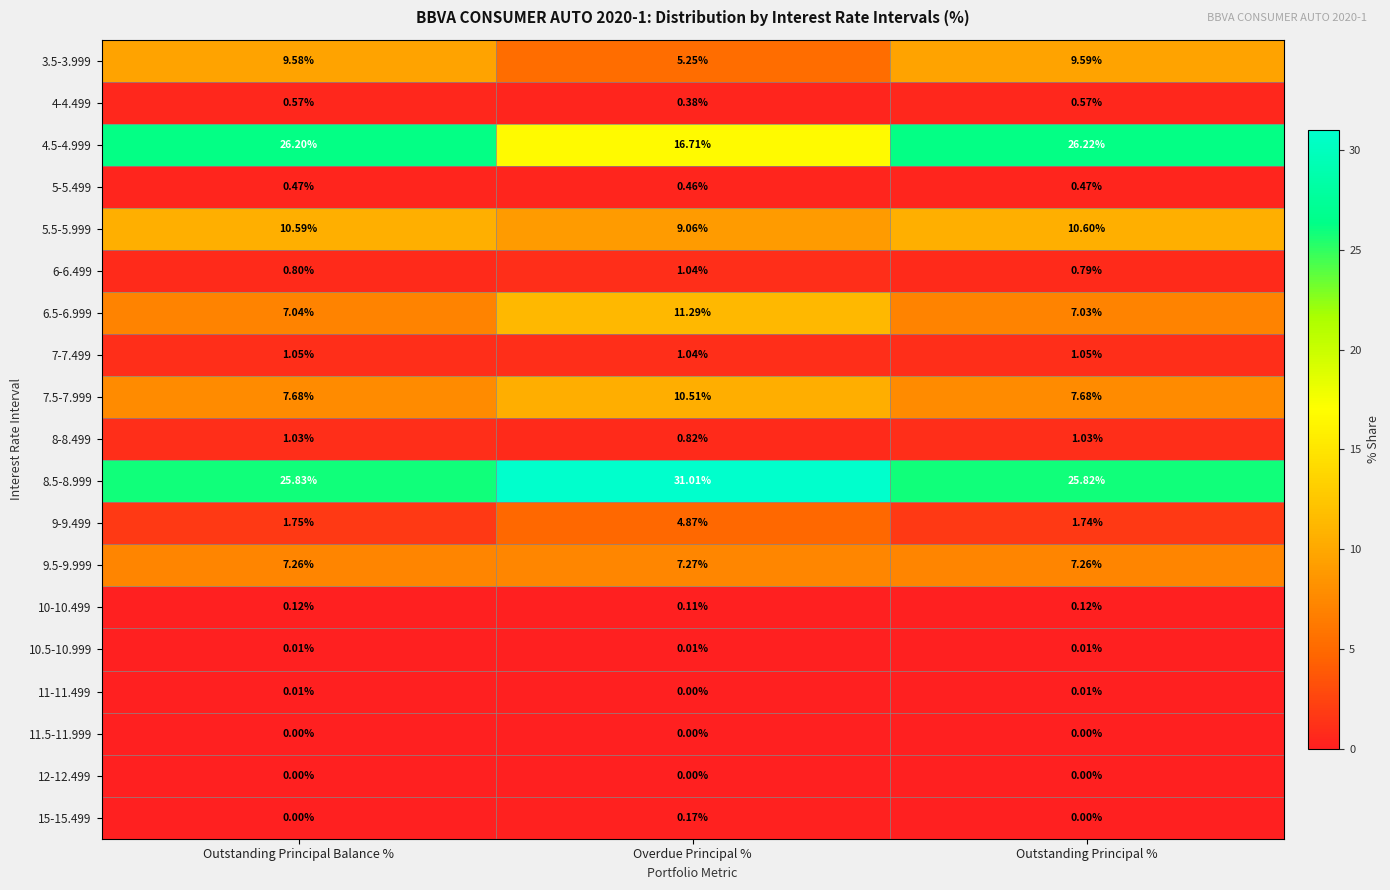

At which label is 11-11.499 closest to 0?

Overdue Principal %